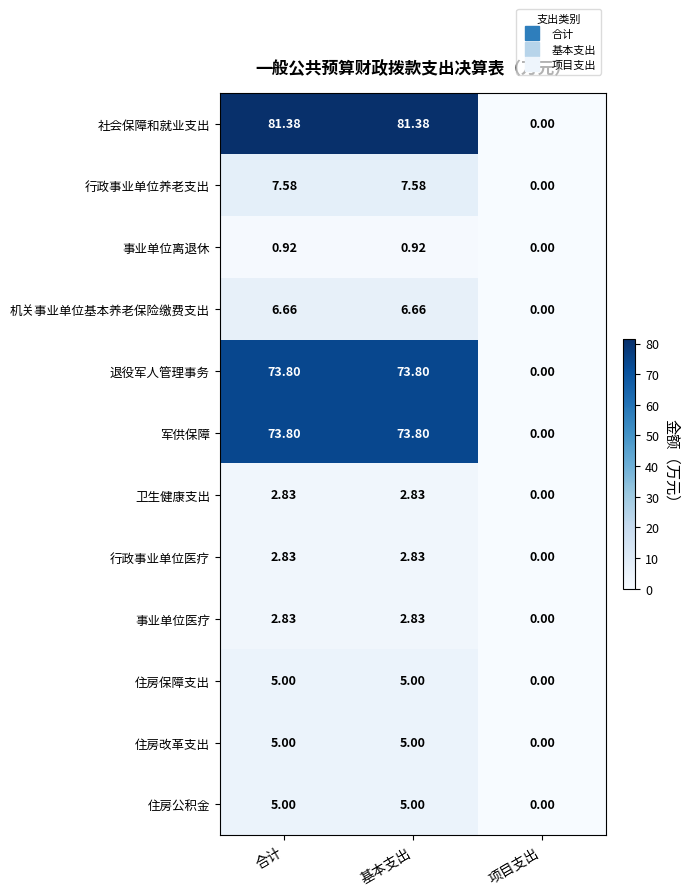

Which label corresponds to the smallest value in the chart?

项目支出